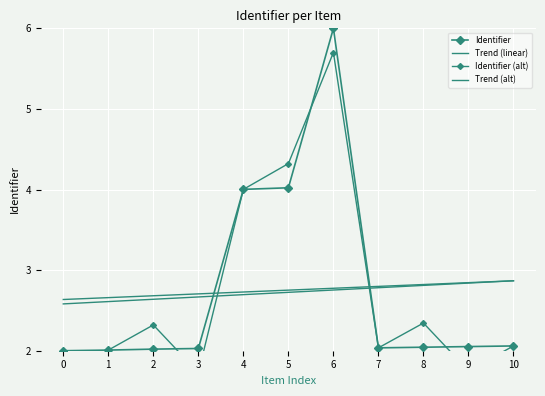

Between 5 and 6, which series saw the biggest shift?

Identifier